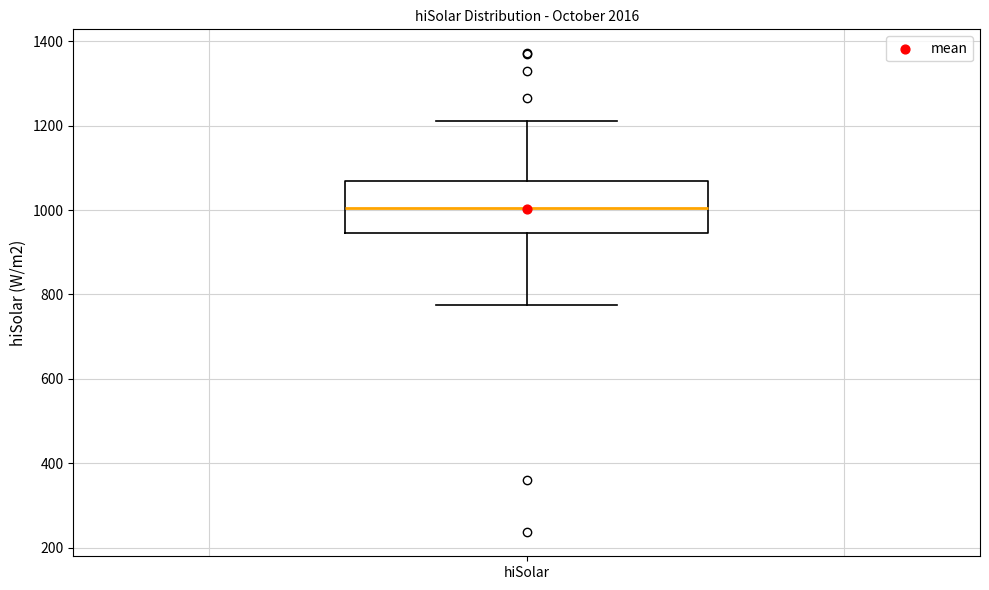

Read this box plot against the y-axis: the position of the median line, the range covered by the box, and the ends of both whiskers. The values are not printed on the chart, so give them approximately, as read against the axis.

median 1000, box 940 to 1060, whiskers 780 to 1220